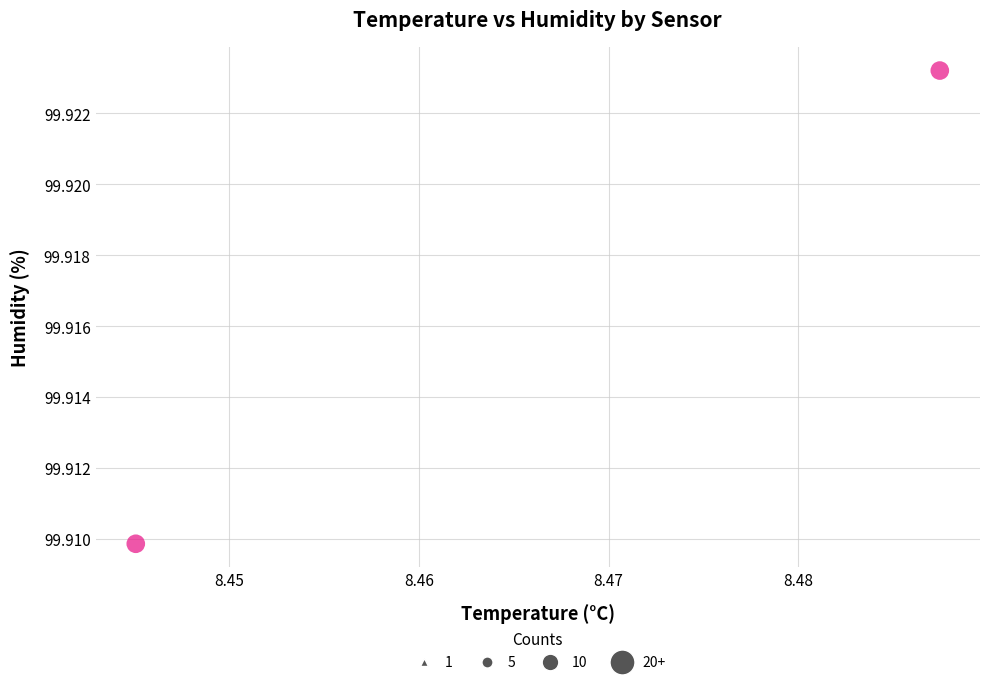

What is the average X value?

8.5